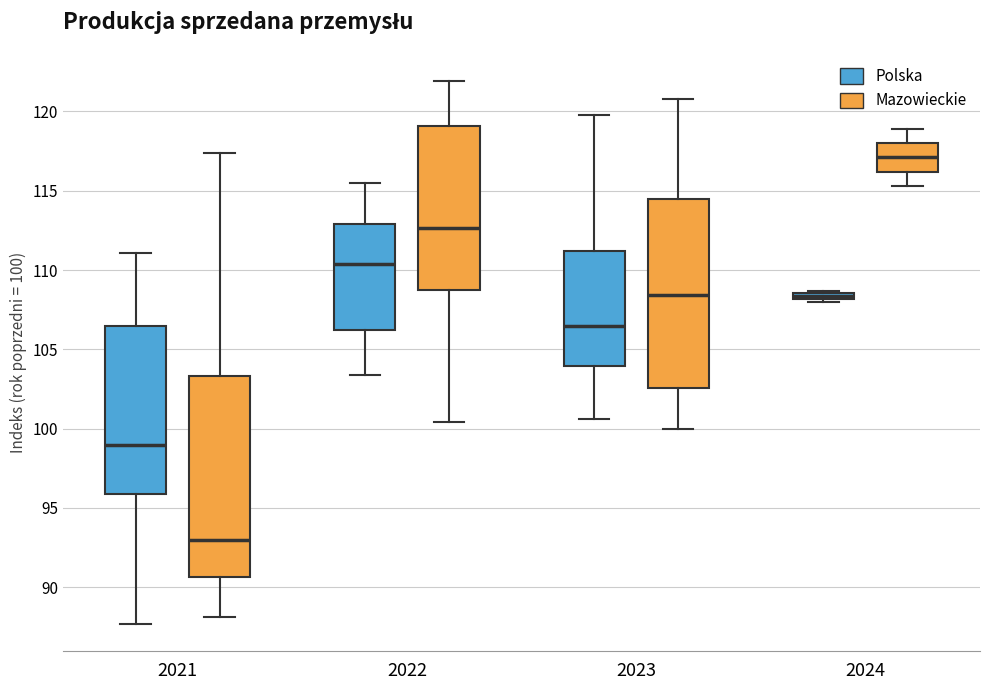

Where is the lower edge of the box for 2023 (Polska) on the y-axis? The values are not printed on the chart, so give them approximately, as read against the axis.

104.0